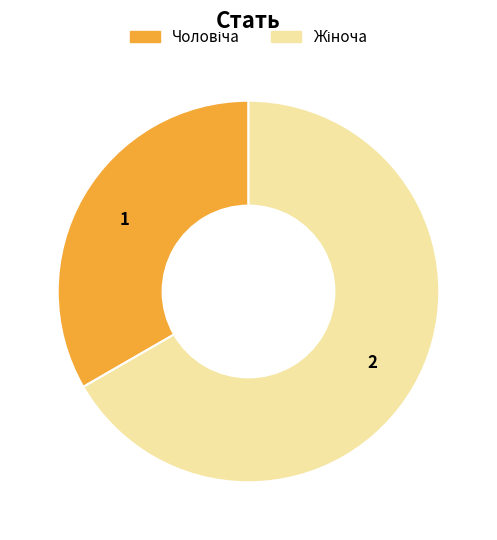

Is there any slice that represents more than half of the pie?

Yes